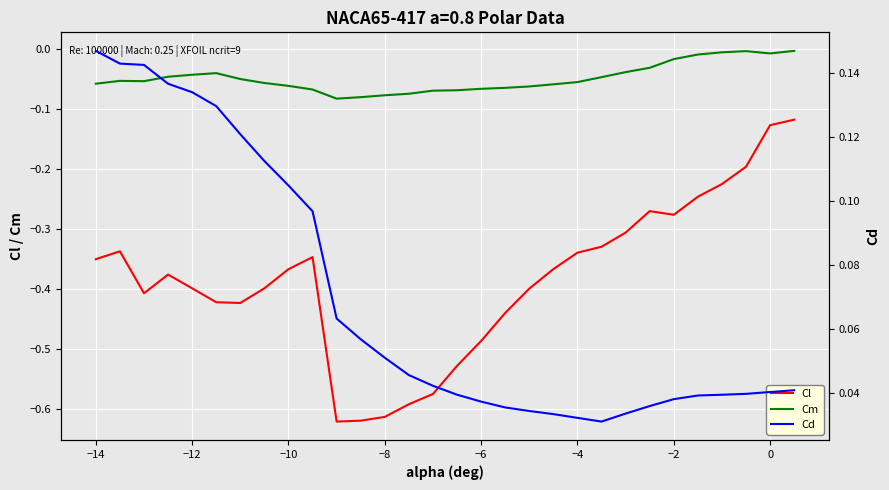

Reading left to right, transcribe all the data shown in this chart.

Cl: -0.4	-0.3	-0.4	-0.4	-0.4	-0.4	-0.4	-0.4	-0.4	-0.3	-0.6	-0.6	-0.6	-0.6	-0.6	-0.5	-0.5	-0.4	-0.4	-0.4	-0.3	-0.3	-0.3	-0.3	-0.3	-0.2	-0.2	-0.2	-0.1	-0.1
Cm: -0.1	-0.1	-0.1	-0.0	-0.0	-0.0	-0.1	-0.1	-0.1	-0.1	-0.1	-0.1	-0.1	-0.1	-0.1	-0.1	-0.1	-0.1	-0.1	-0.1	-0.1	-0.0	-0.0	-0.0	-0.0	-0.0	-0.0	-0.0	-0.0	-0.0
Cd: 0.1	0.1	0.1	0.1	0.1	0.1	0.1	0.1	0.1	0.1	0.1	0.1	0.1	0.0	0.0	0.0	0.0	0.0	0.0	0.0	0.0	0.0	0.0	0.0	0.0	0.0	0.0	0.0	0.0	0.0